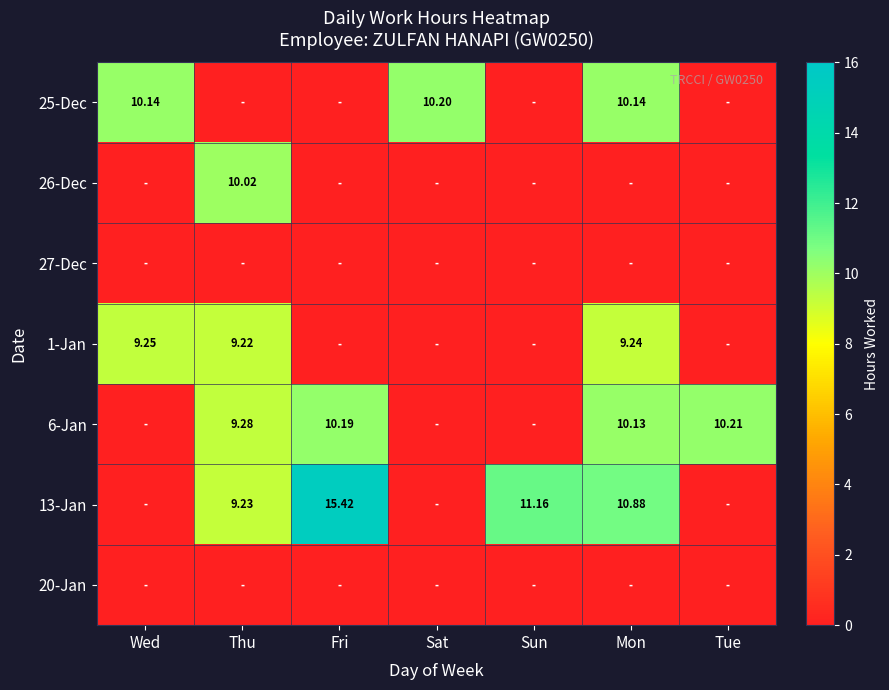

Which has a higher value, Mon or Tue?

Mon